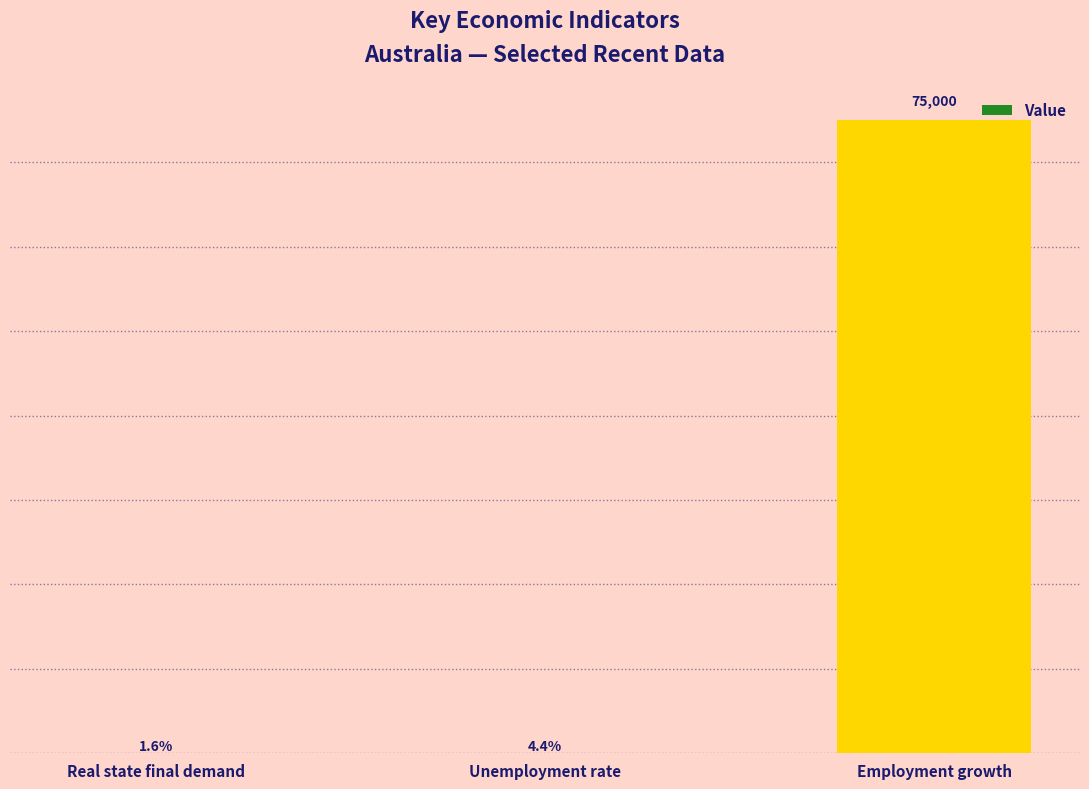

Rank the categories by value from highest to lowest.

Employment growth, Unemployment rate, Real state final demand